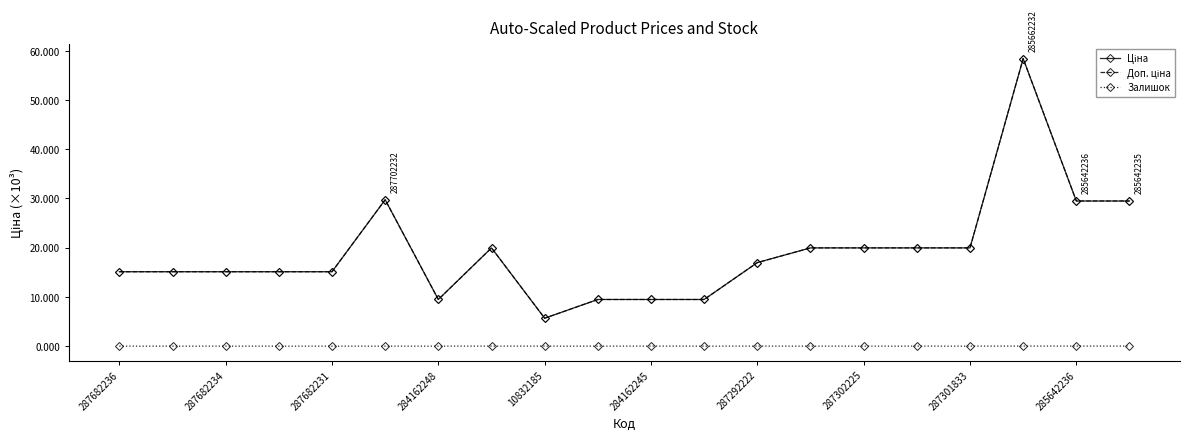

Which category has the lowest value across all series?

287682236